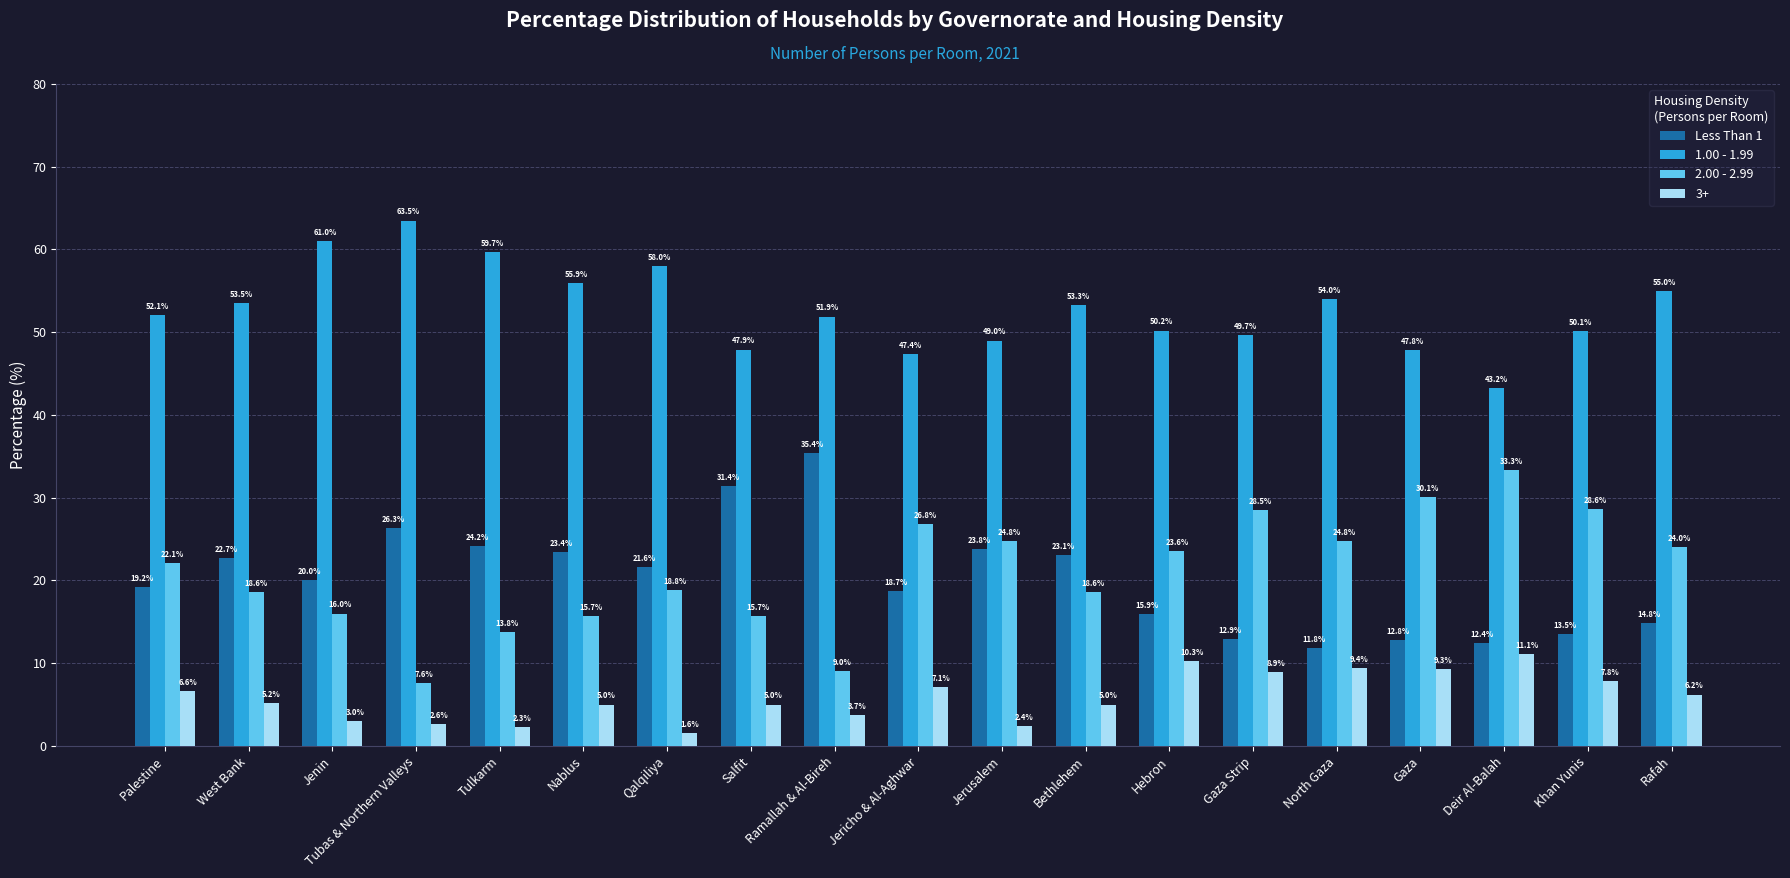

What is the sum of all Less Than 1 values?

383.9